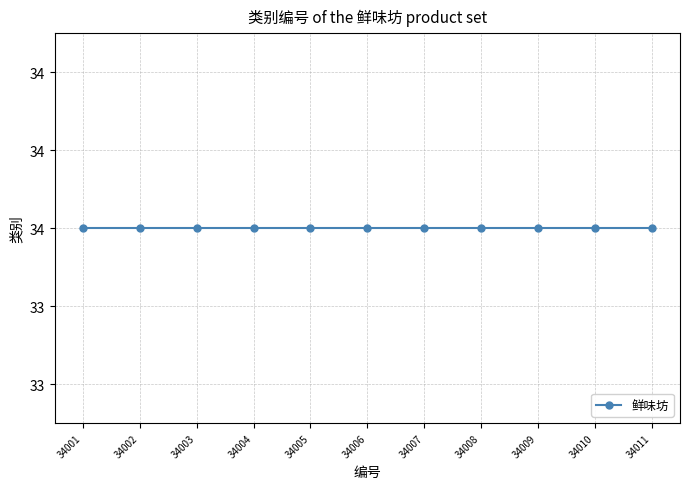

Rank the categories by value from lowest to highest.

34001, 34002, 34003, 34004, 34005, 34006, 34007, 34008, 34009, 34010, 34011